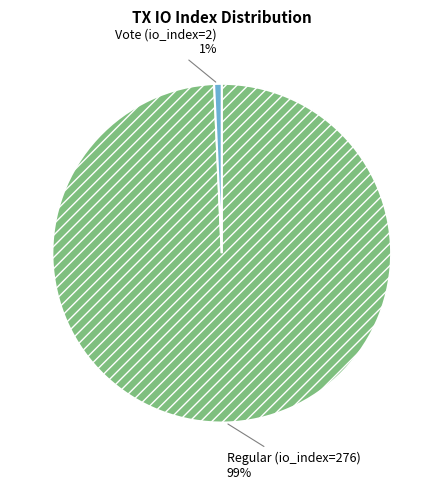

Is the sum of Vote (io_index=2) and Regular (io_index=276) greater than half?

Yes